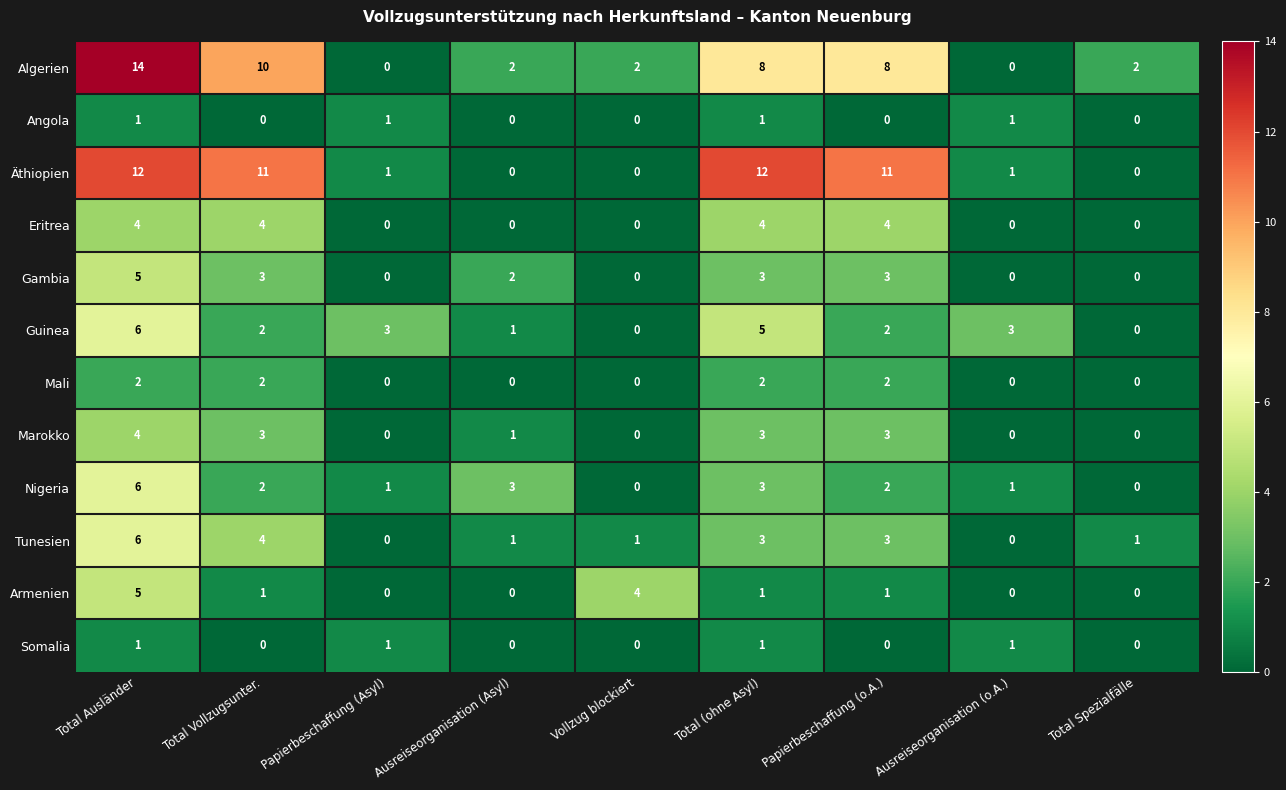

What is the difference between the highest and lowest values at Total Ausländer?

13